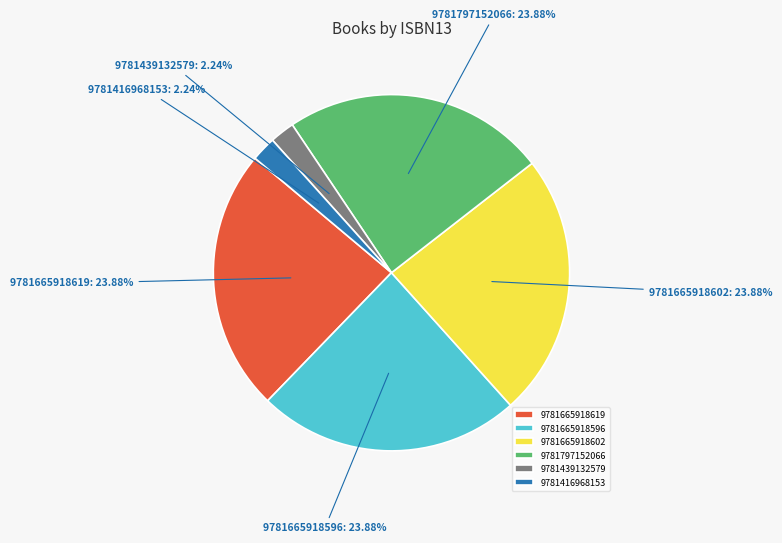

True or false: 9781665918619 accounts for 30% of the total.

False